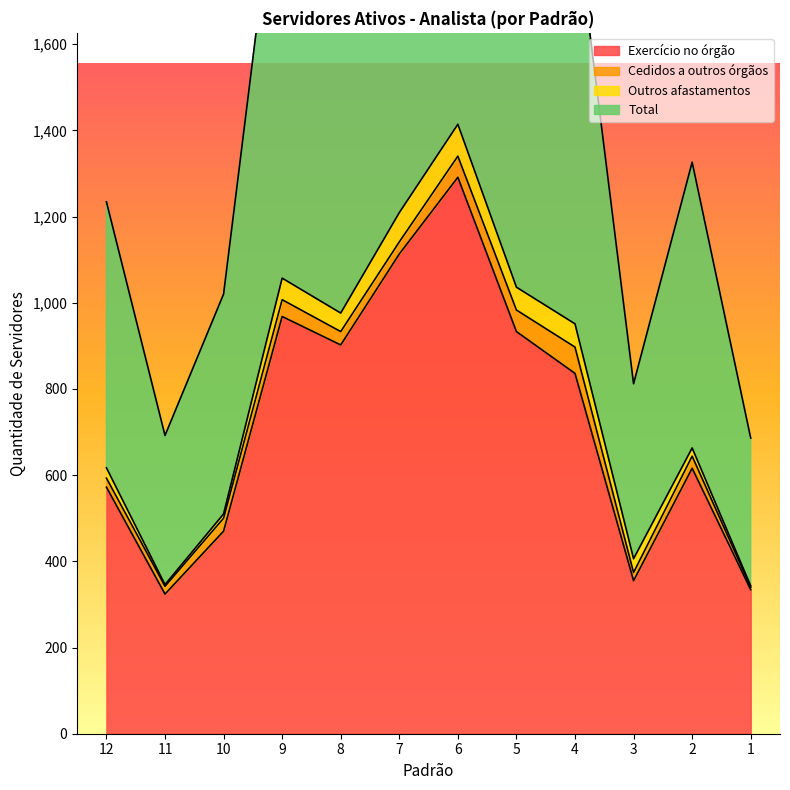

Rank the categories by Exercício no órgão value from highest to lowest.

6, 7, 9, 5, 8, 4, 2, 12, 10, 3, 1, 11